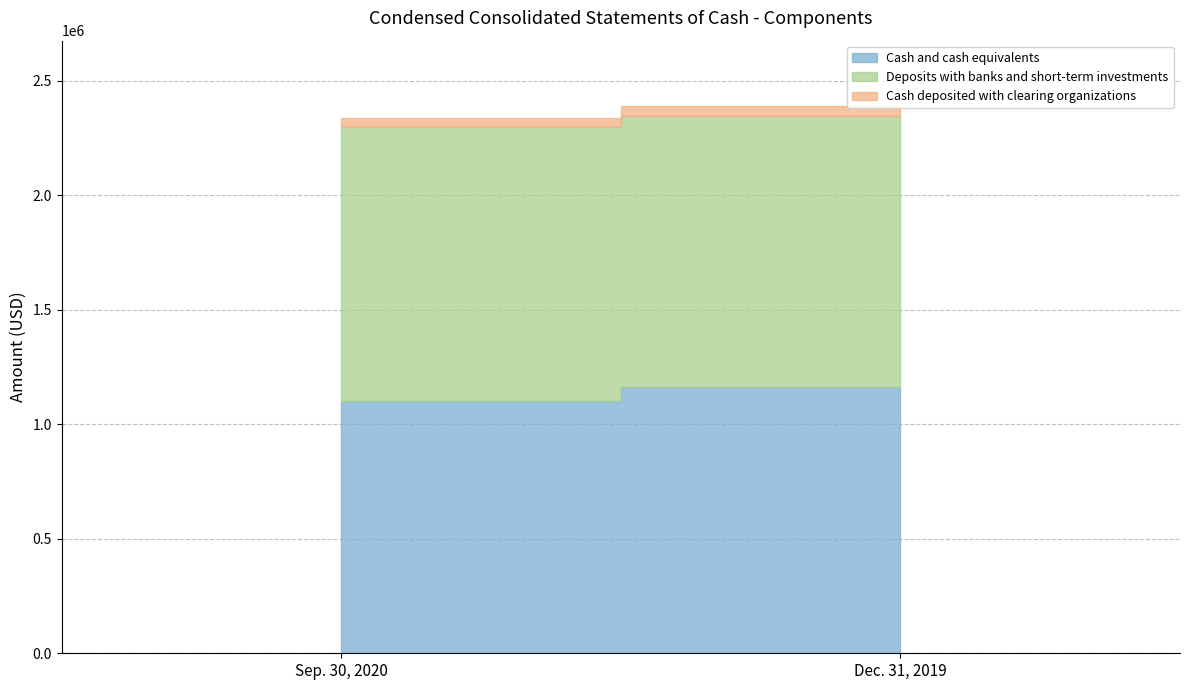

What is the value of the Cash and cash equivalents point at the 2nd from the left?

1164135